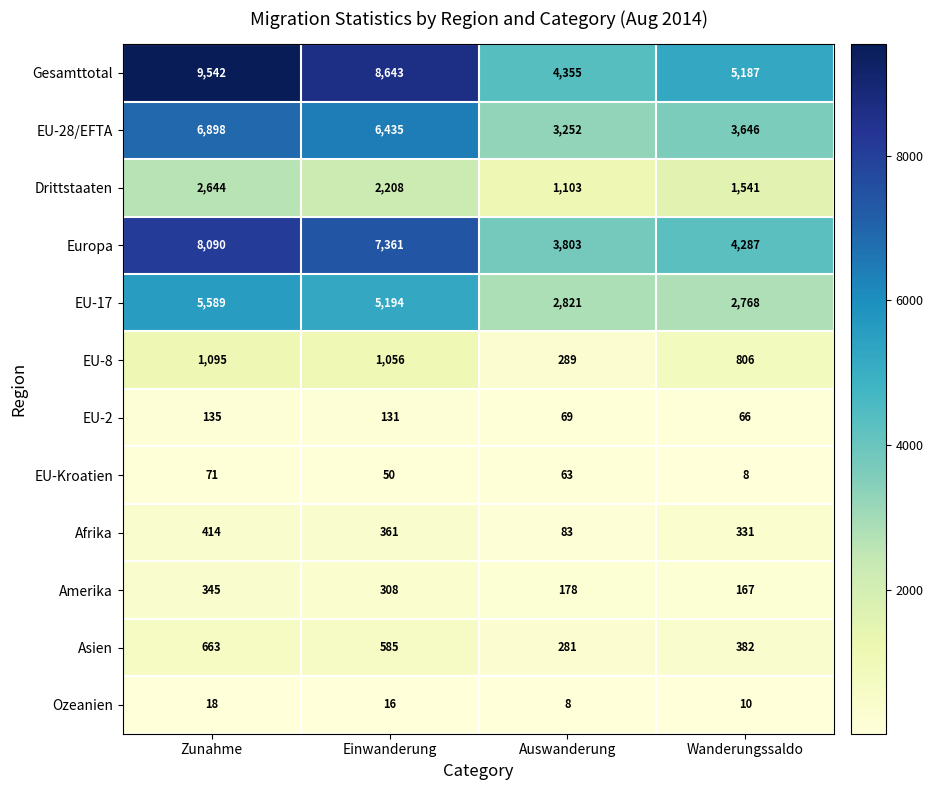

Which series has the largest range (max minus min)?

Gesamttotal